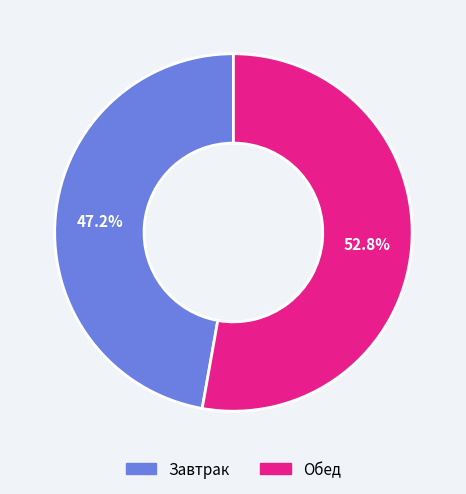

Is it true that Завтрак is 40% of the pie?

False